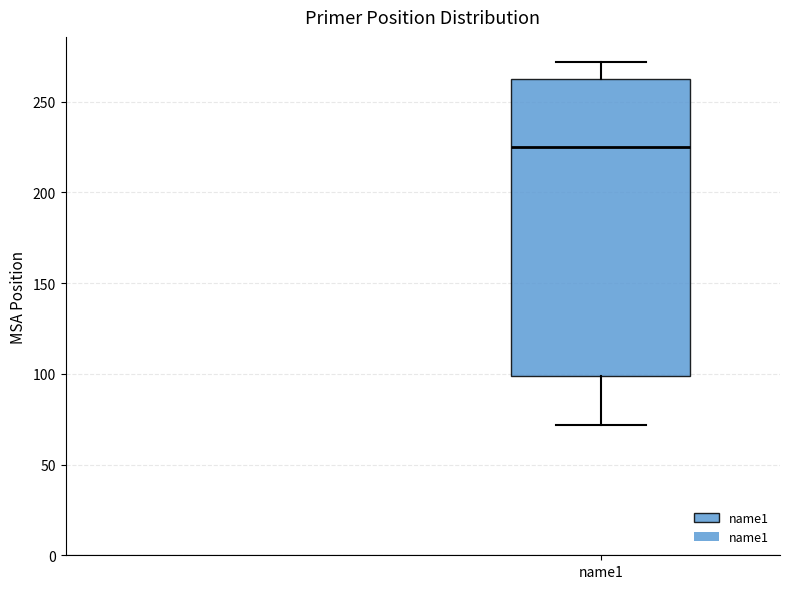

Read this box plot against the y-axis: the position of the median line, the range covered by the box, and the ends of both whiskers. The values are not printed on the chart, so give them approximately, as read against the axis.

median 225, box 100 to 260, whiskers 70 to 270